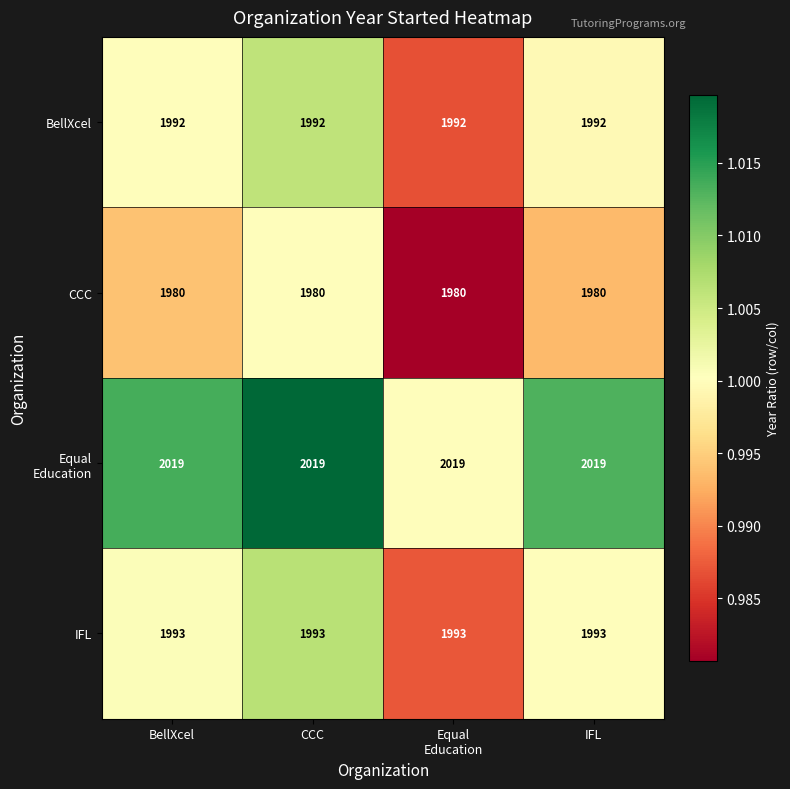

The IFL series shows 1993 at IFL. True or false?

True